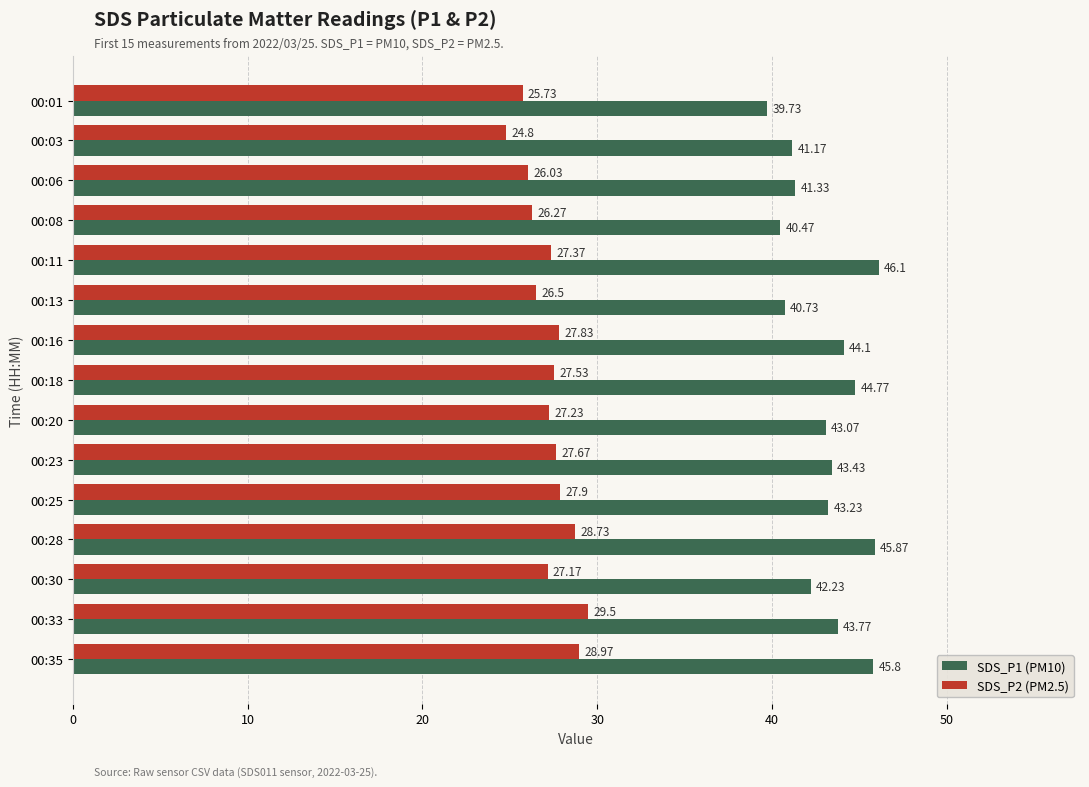

At how many categories does at least one series exceed 32?

15